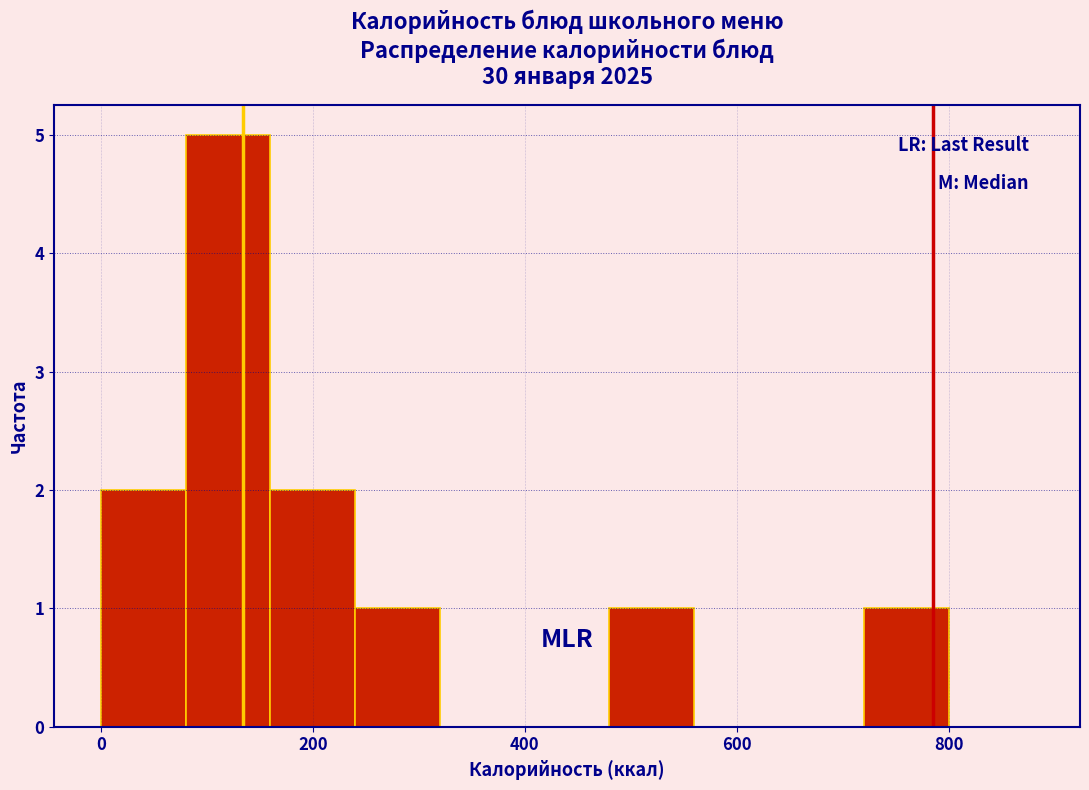

Reading left to right, transcribe this chart: for each bar, give the range it covers on the x-axis and its height. The values are not printed on the chart, so give them approximately, as read against the axis.

0 to 80: 2
80 to 160: 5
160 to 240: 2
240 to 320: 1
320 to 400: 0
400 to 480: 0
480 to 560: 1
560 to 640: 0
640 to 720: 0
720 to 800: 1
800 to 880: 0